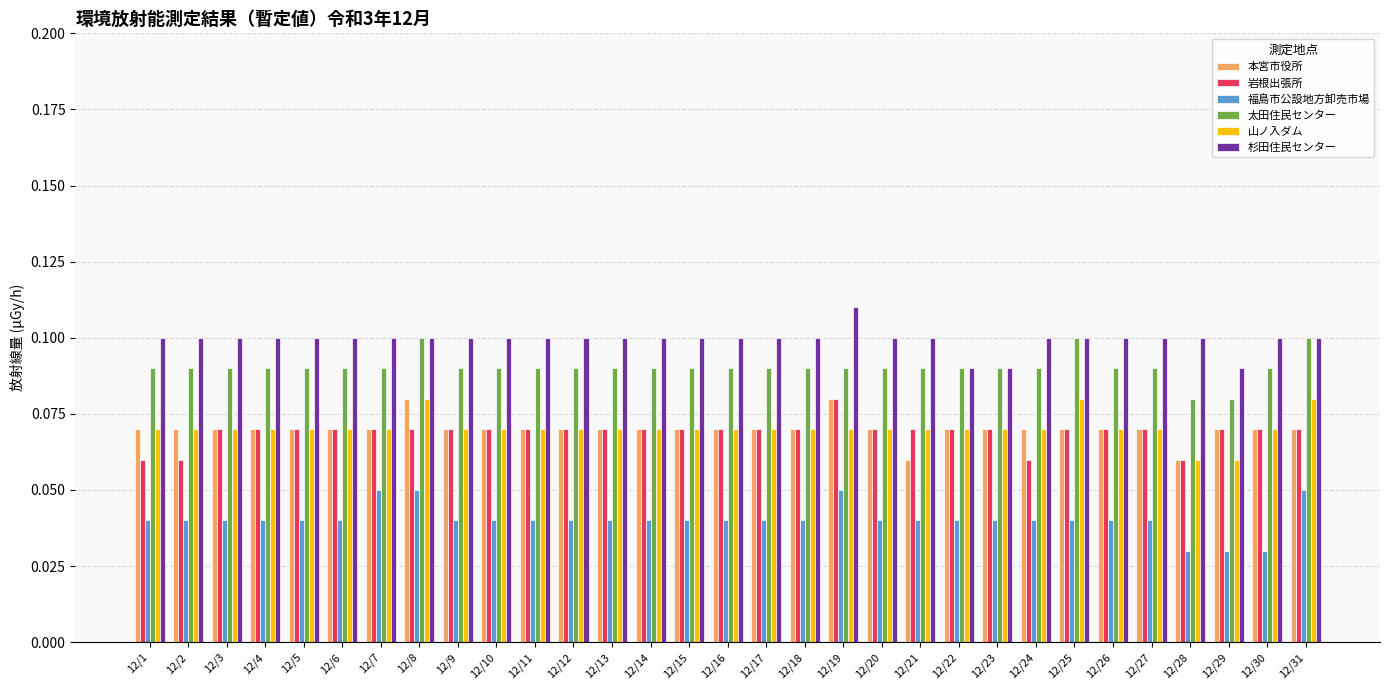

Is the value of 杉田住民センター at 12/28 greater than the value of 太田住民センター at 12/4?

Yes